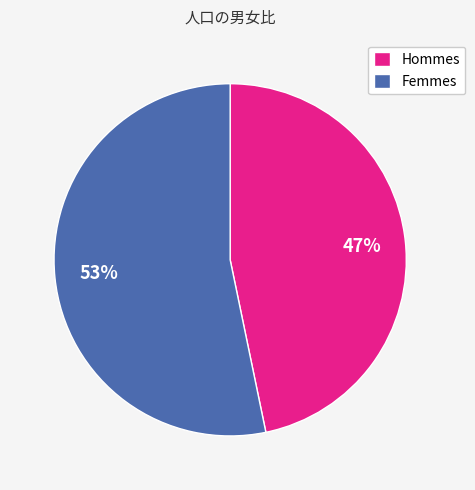

Approximately how many times larger is the value at Hommes compared to Femmes?

0.9